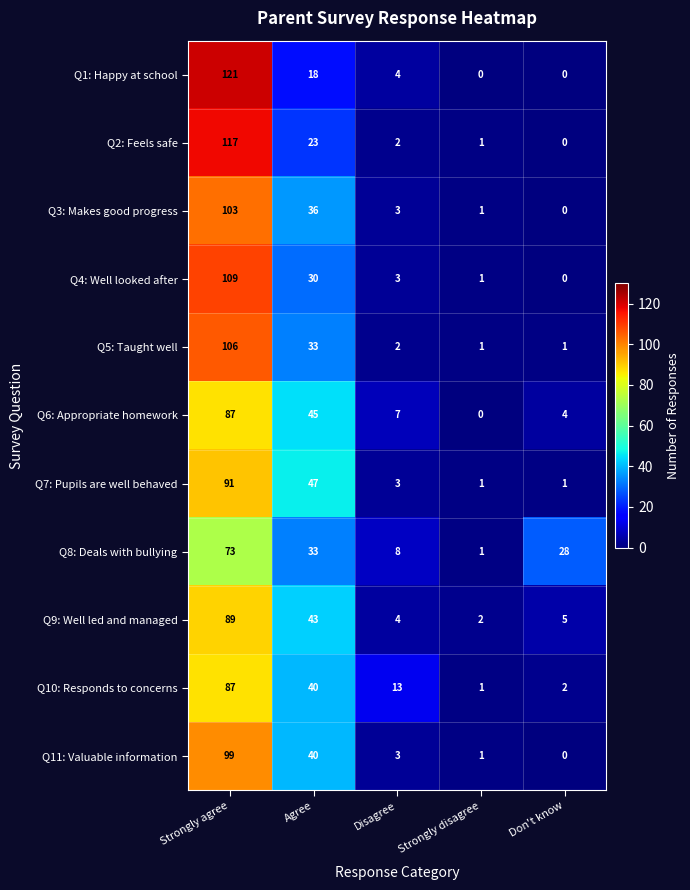

Count the number of categories in the chart.

5